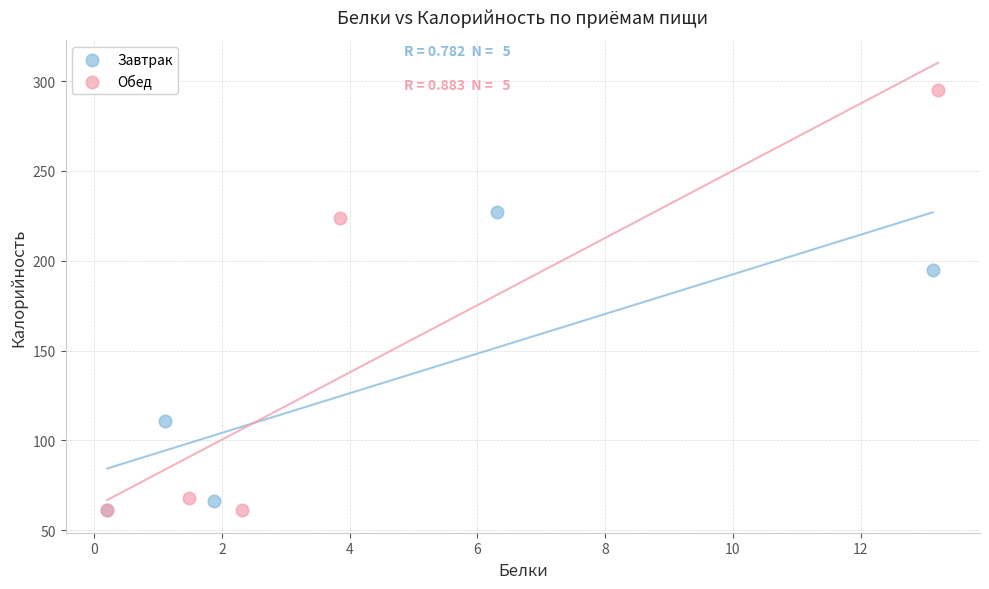

Which series reaches the maximum Y coordinate?

Обед